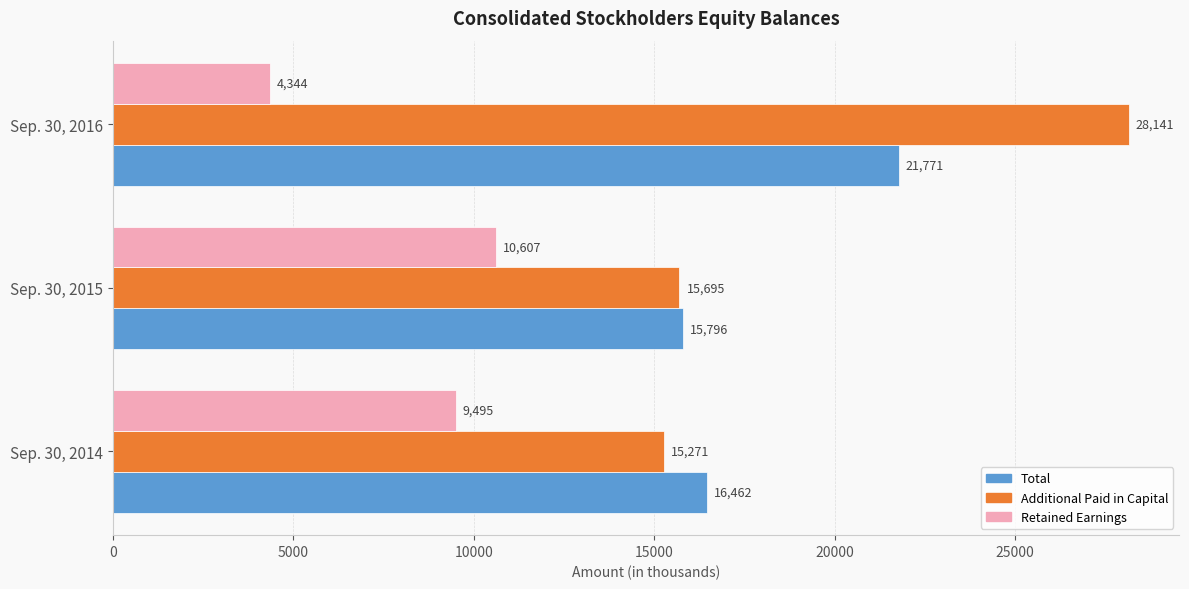

Which series has the widest spread of values?

Additional Paid in Capital